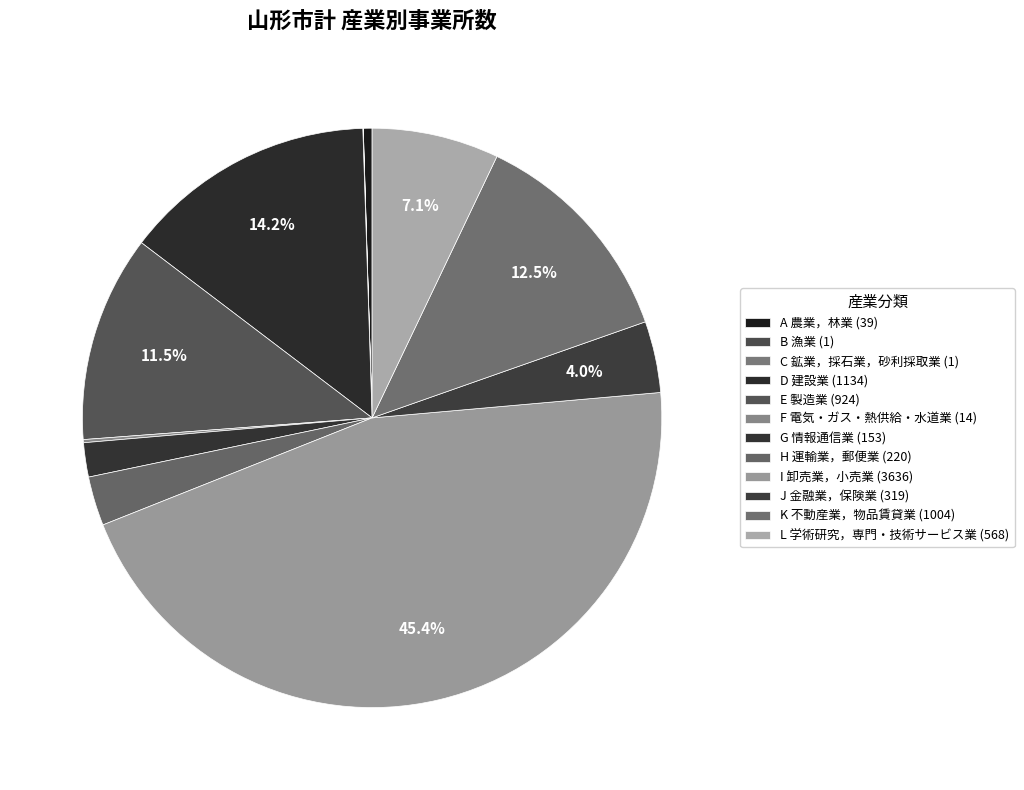

Which category has the smallest portion of the pie?

B 漁業